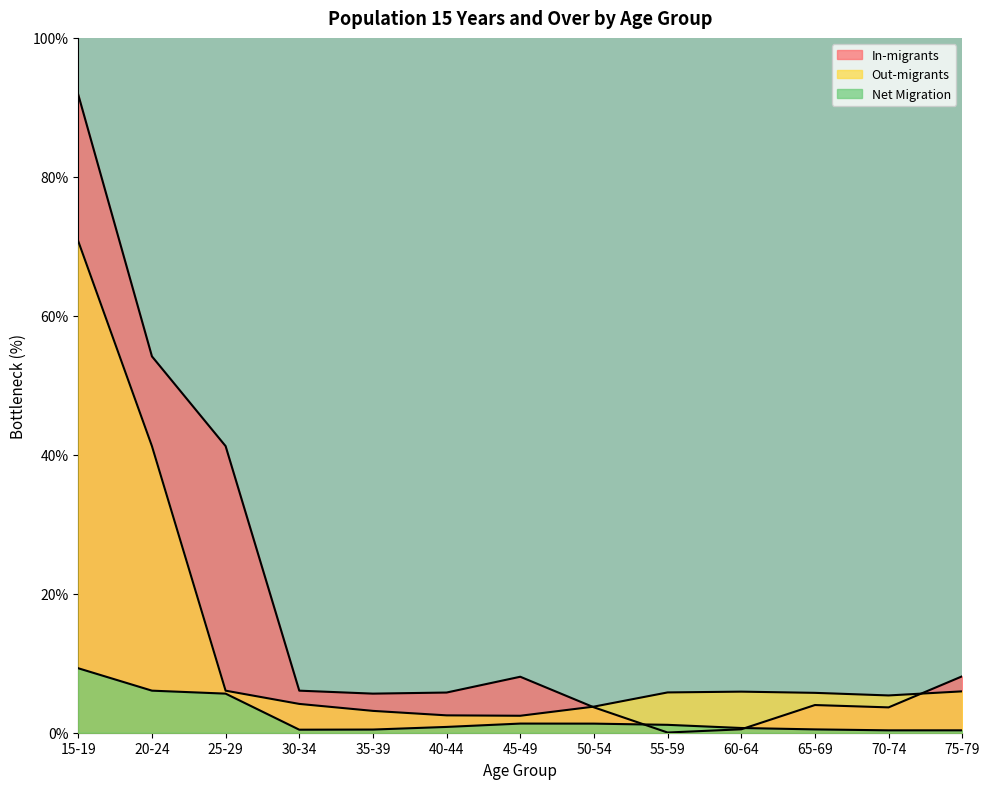

How many values in the In-migrants series exceed 5?

8